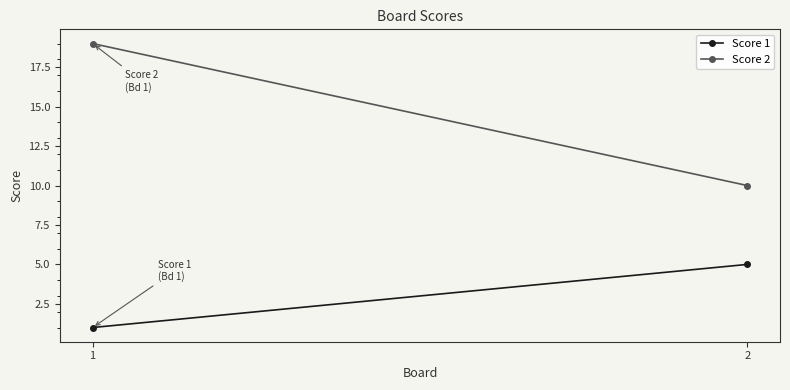

Count the number of categories in the chart.

2